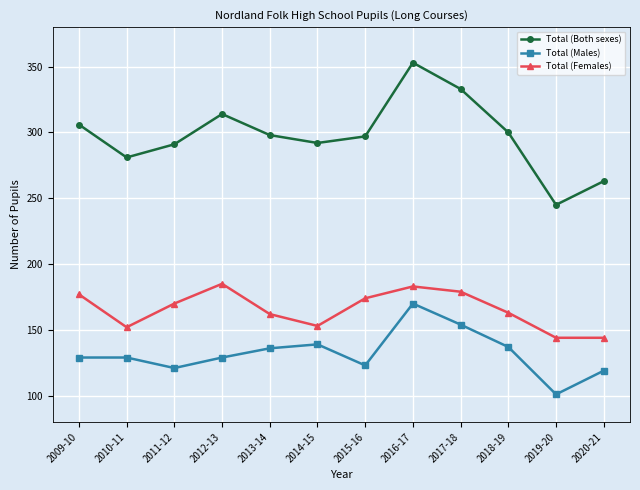

Is this an area chart (filled region under the line)?

No